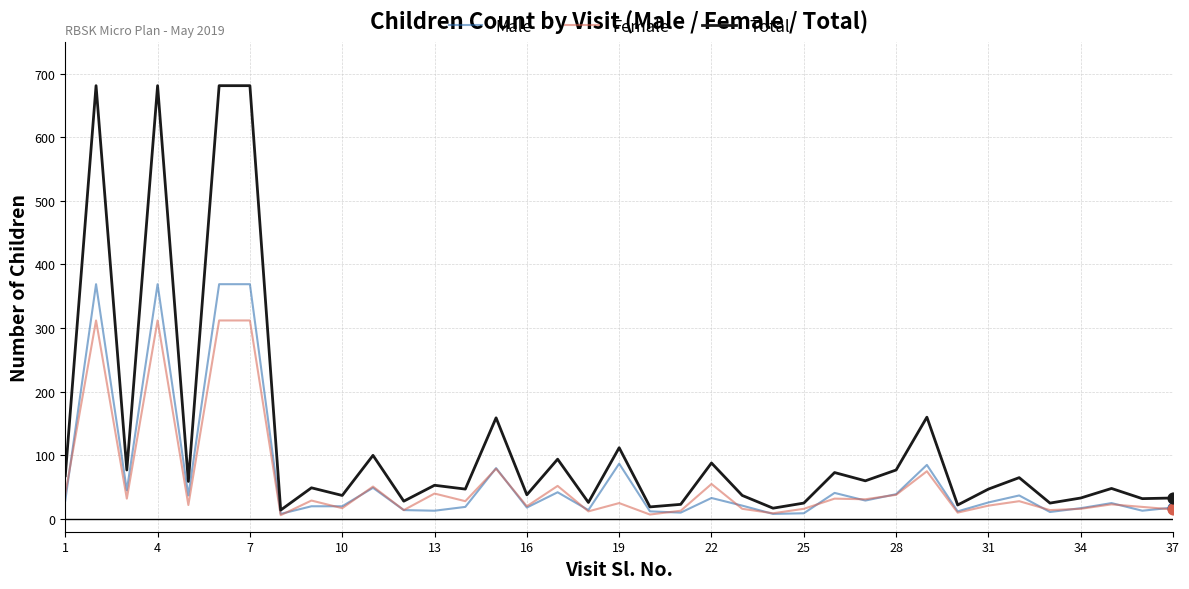

Which series has the largest range (max minus min)?

Total